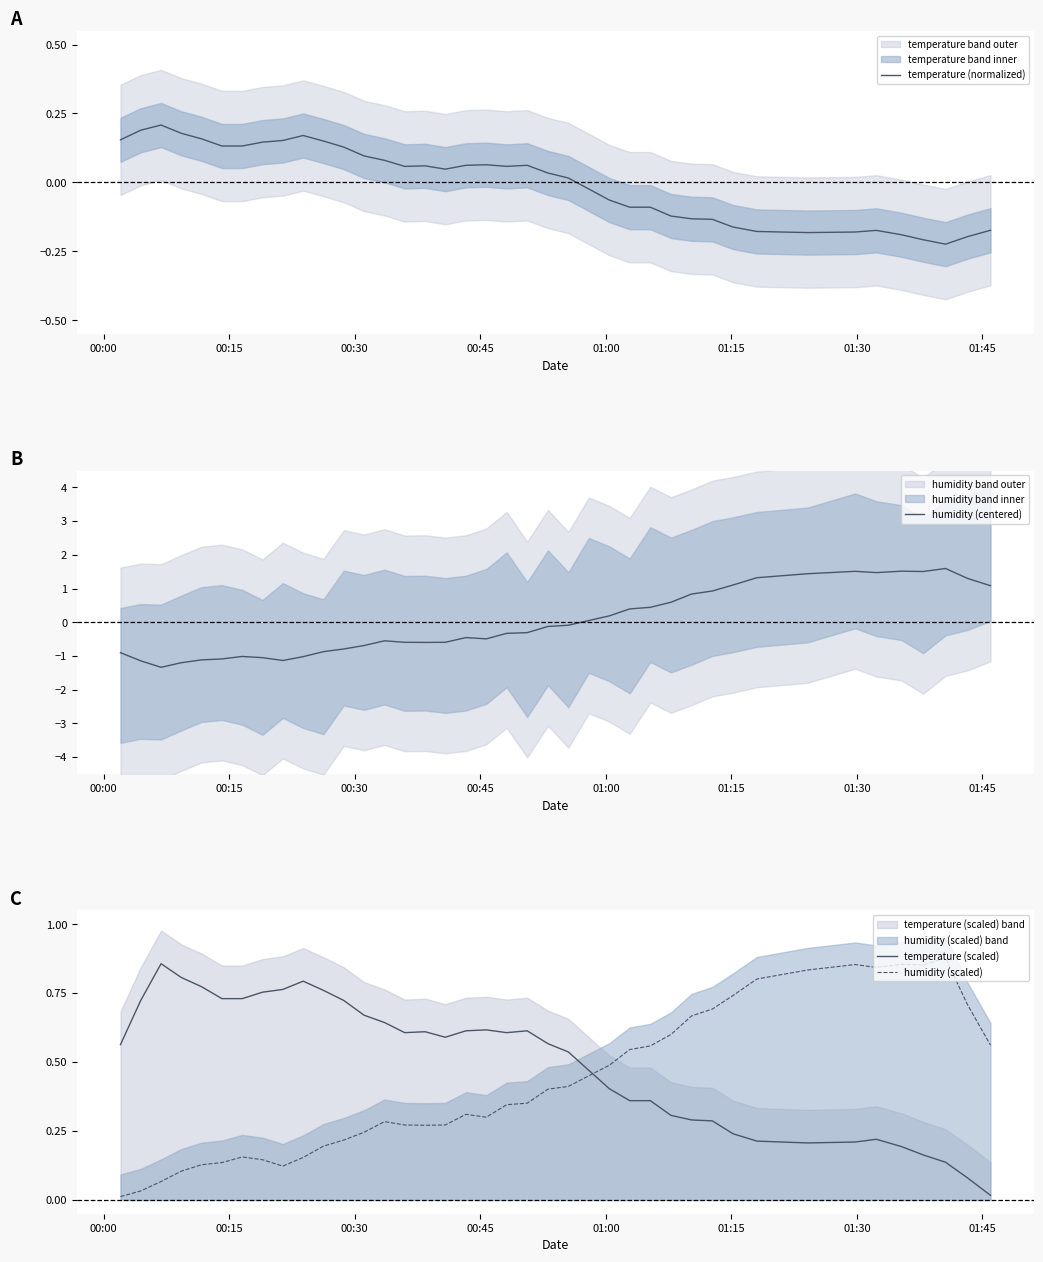

After their last crossing, which series has the higher values: humidity (scaled) or temperature (scaled)?

humidity (scaled)